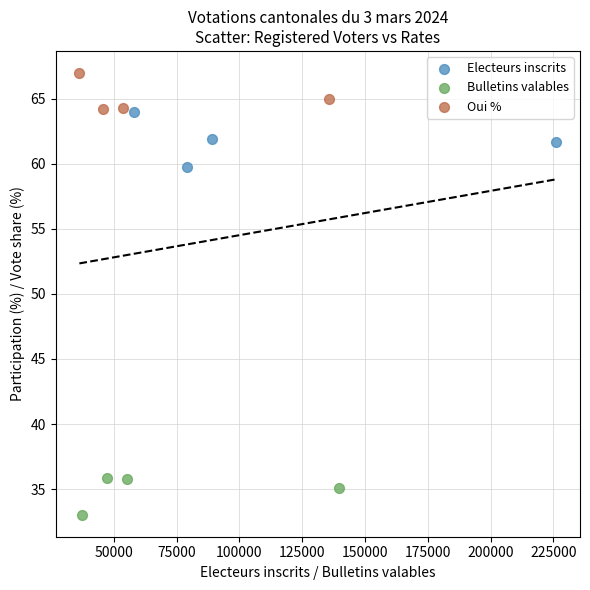

What are all the series names shown in the legend?

Electeurs inscrits, Bulletins valables, Oui %